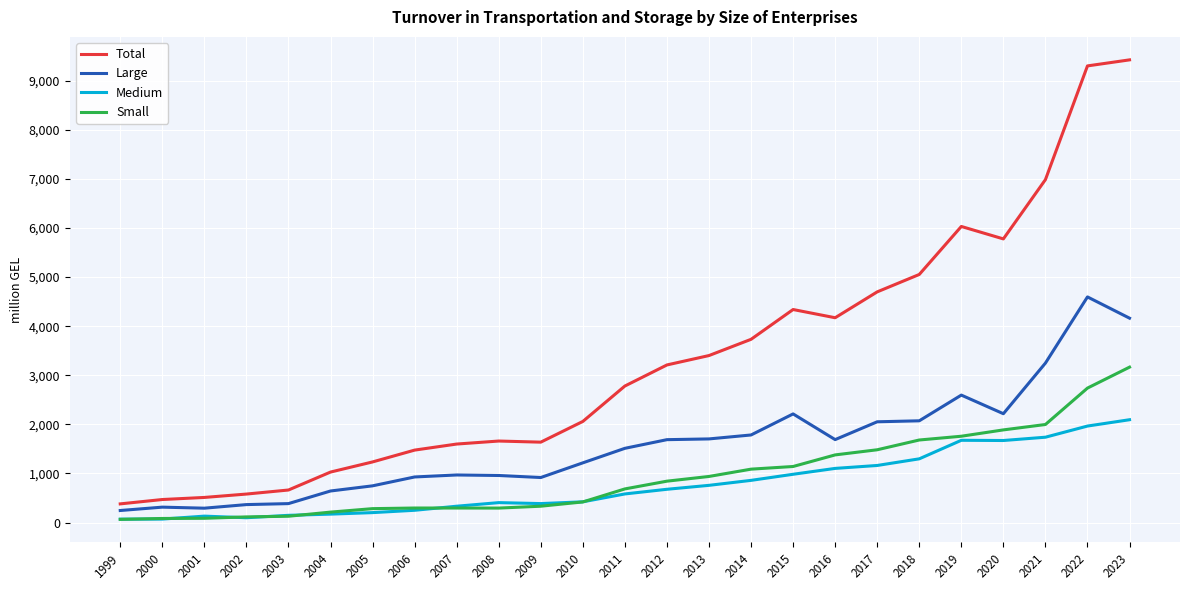

Between 2003 and 2023, which series saw the biggest shift?

Total